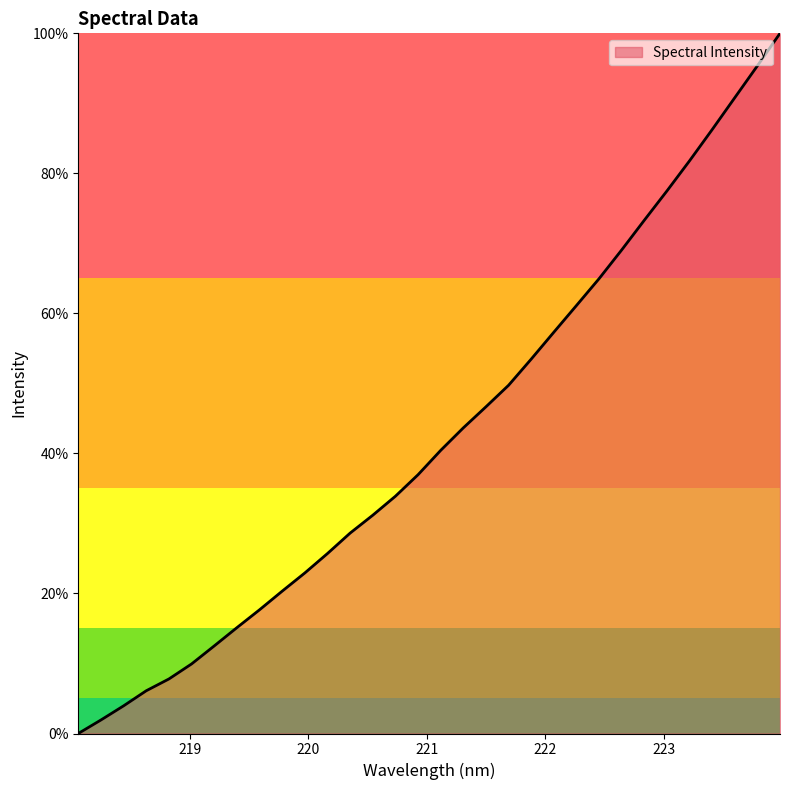

How many lines are shown in the chart?

1